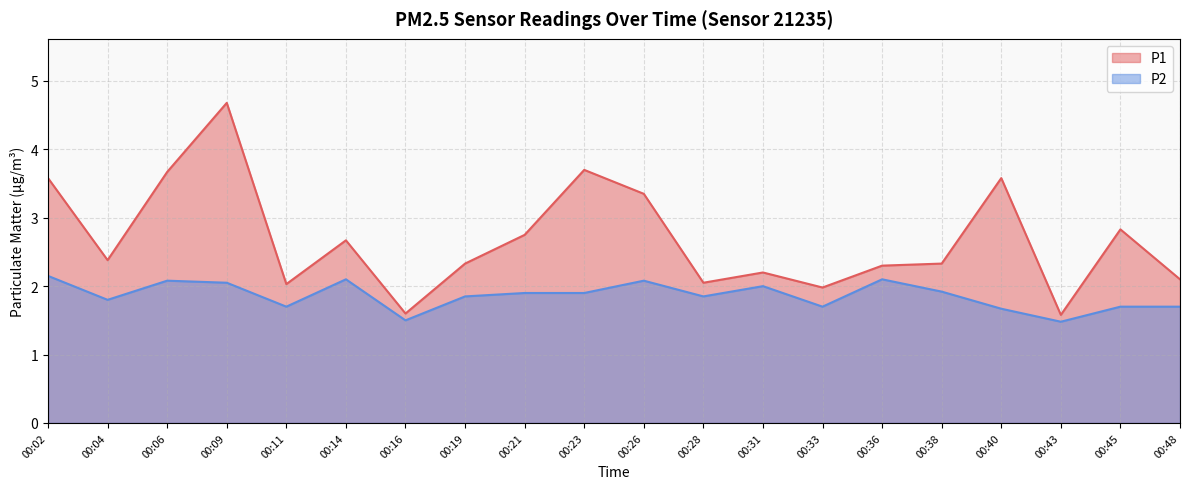

At which category is the sum across all series the highest?

00:09